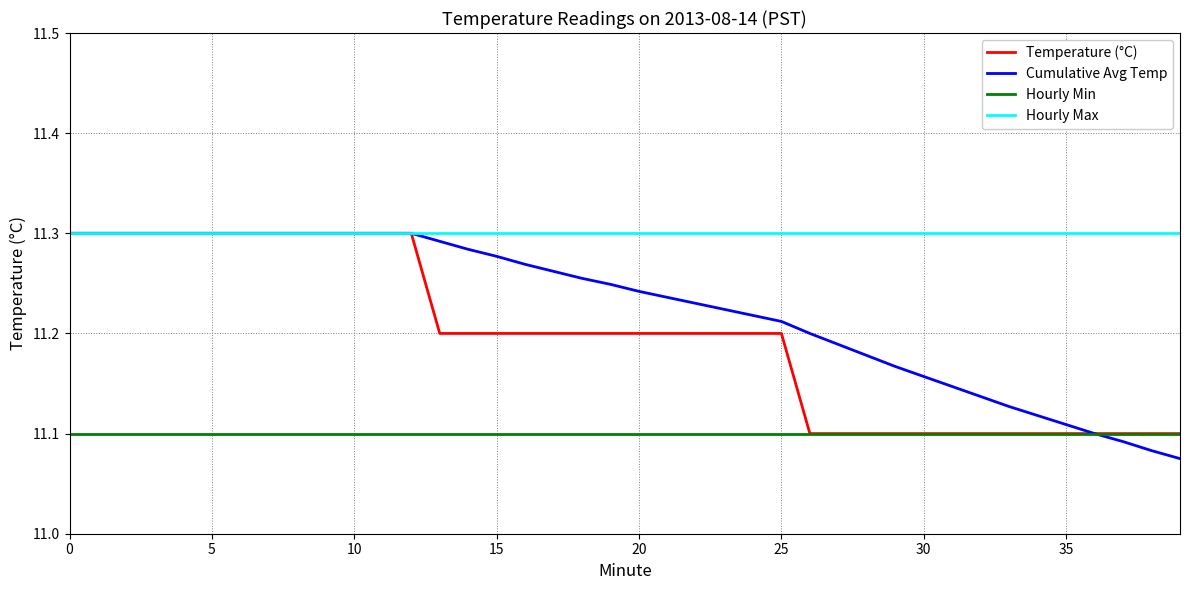

Which series has the largest range (max minus min)?

Cumulative Avg Temp